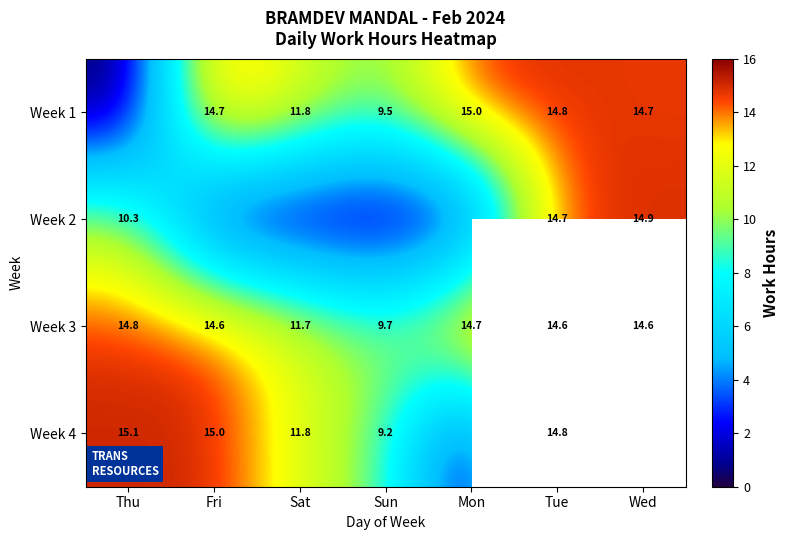

At which category is the sum across all series the highest?

Tue